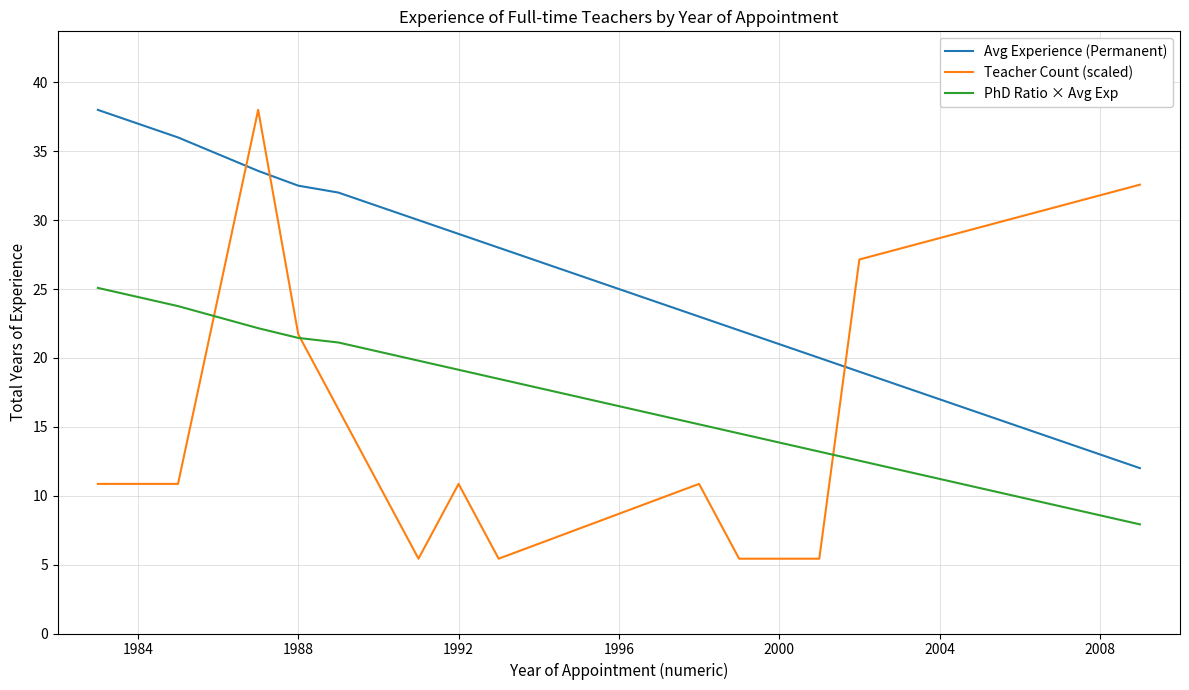

Rank the series by their average value, from highest to lowest.

Avg Experience (Permanent), PhD Ratio × Avg Exp, Teacher Count (scaled)